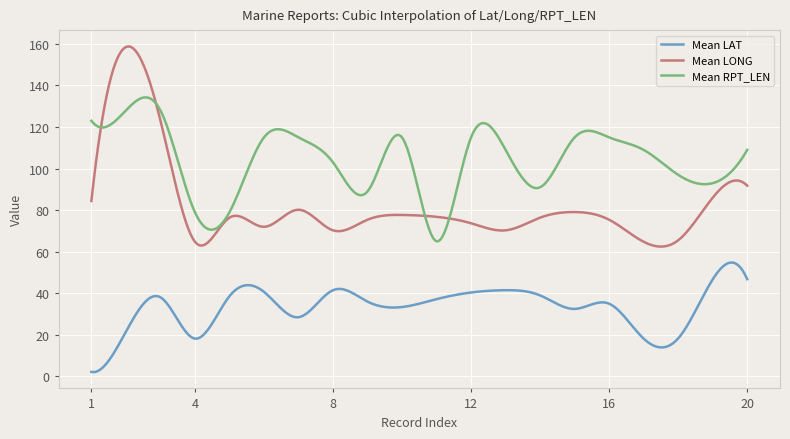

What is the maximum value for Mean LAT?

54.8